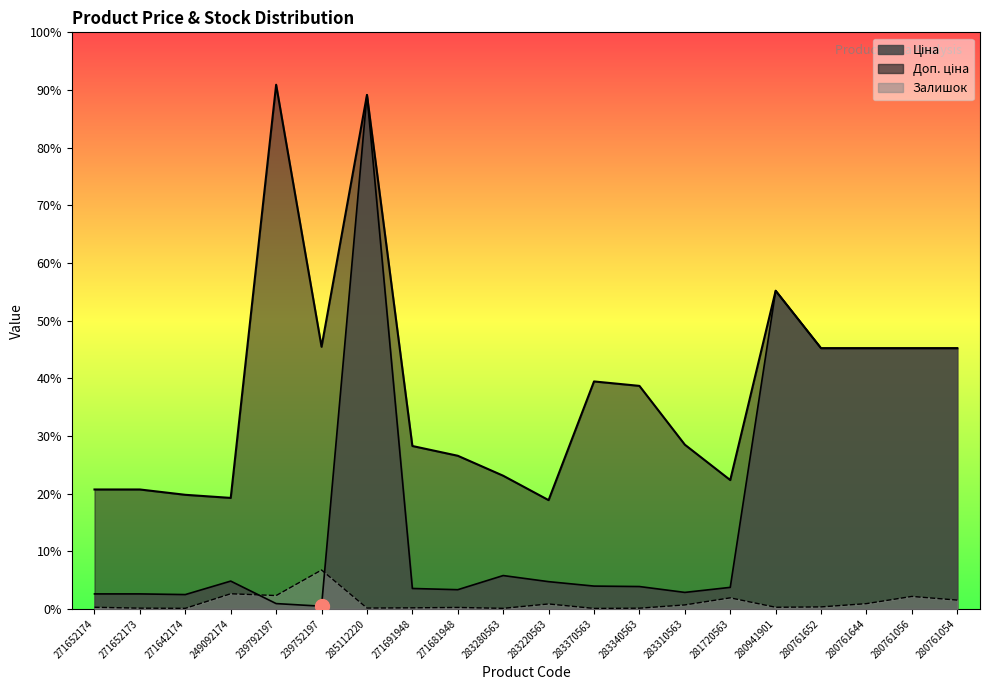

True or false: Залишок has more than 0 points higher than both neighbors.

True